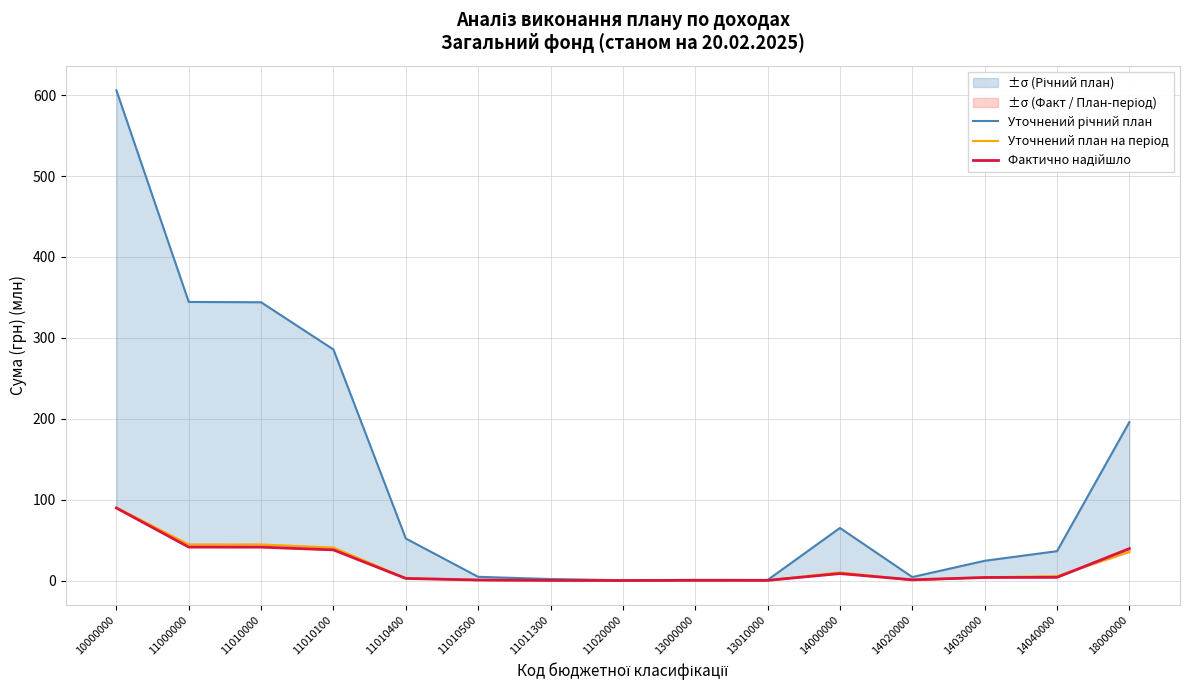

How many interior local peaks does the Уточнений план на період series have?

2